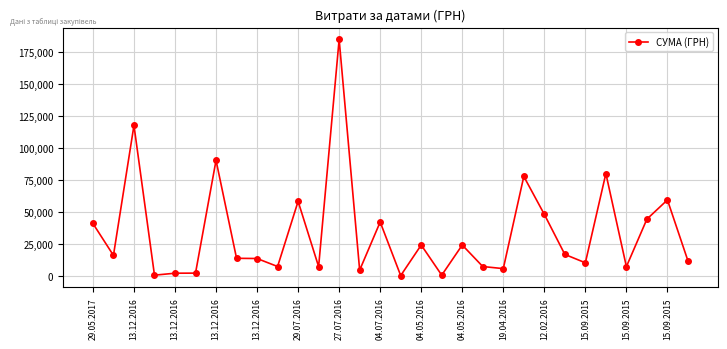

What is the value of the 20th point from the left?

7585.0